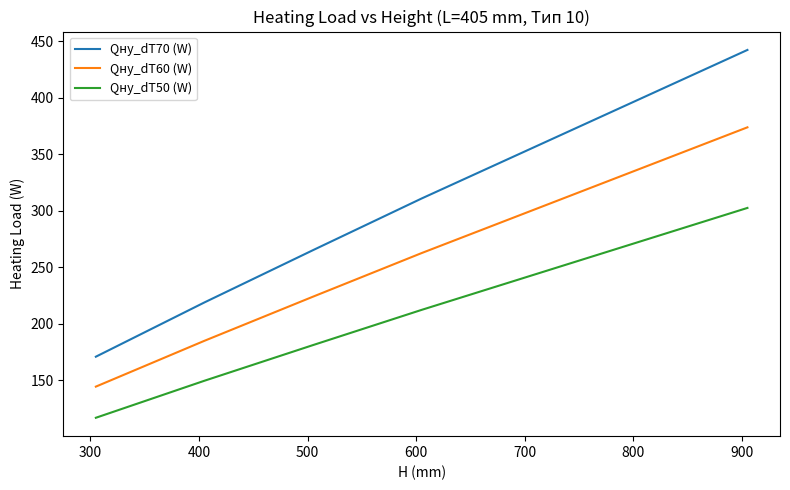

True or false: Qну_dT60 (W) has more than 0 points higher than both neighbors.

False